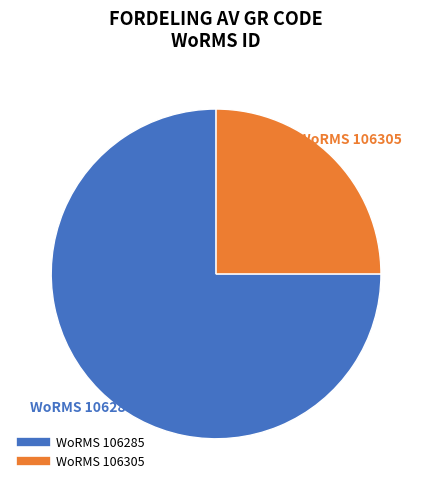

Count the number of slices in the pie.

2